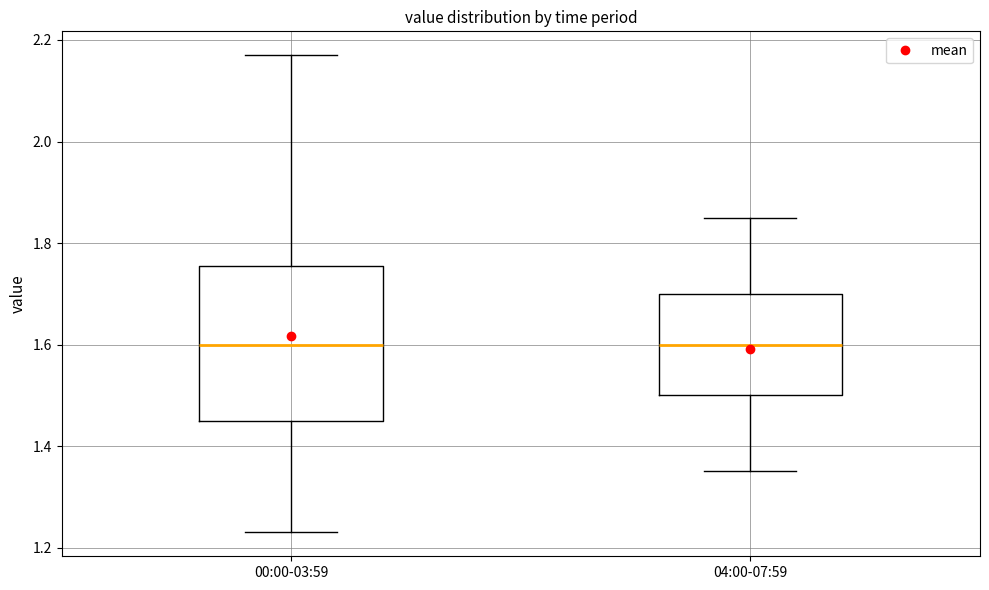

Reading left to right, read every box against the y-axis: the position of its median line, the range the box covers, and the ends of its whiskers. The values are not printed on the chart, so give them approximately, as read against the axis.

00:00-03:59: median 1.60, box 1.46 to 1.76, whiskers 1.24 to 2.18
04:00-07:59: median 1.60, box 1.50 to 1.70, whiskers 1.36 to 1.86